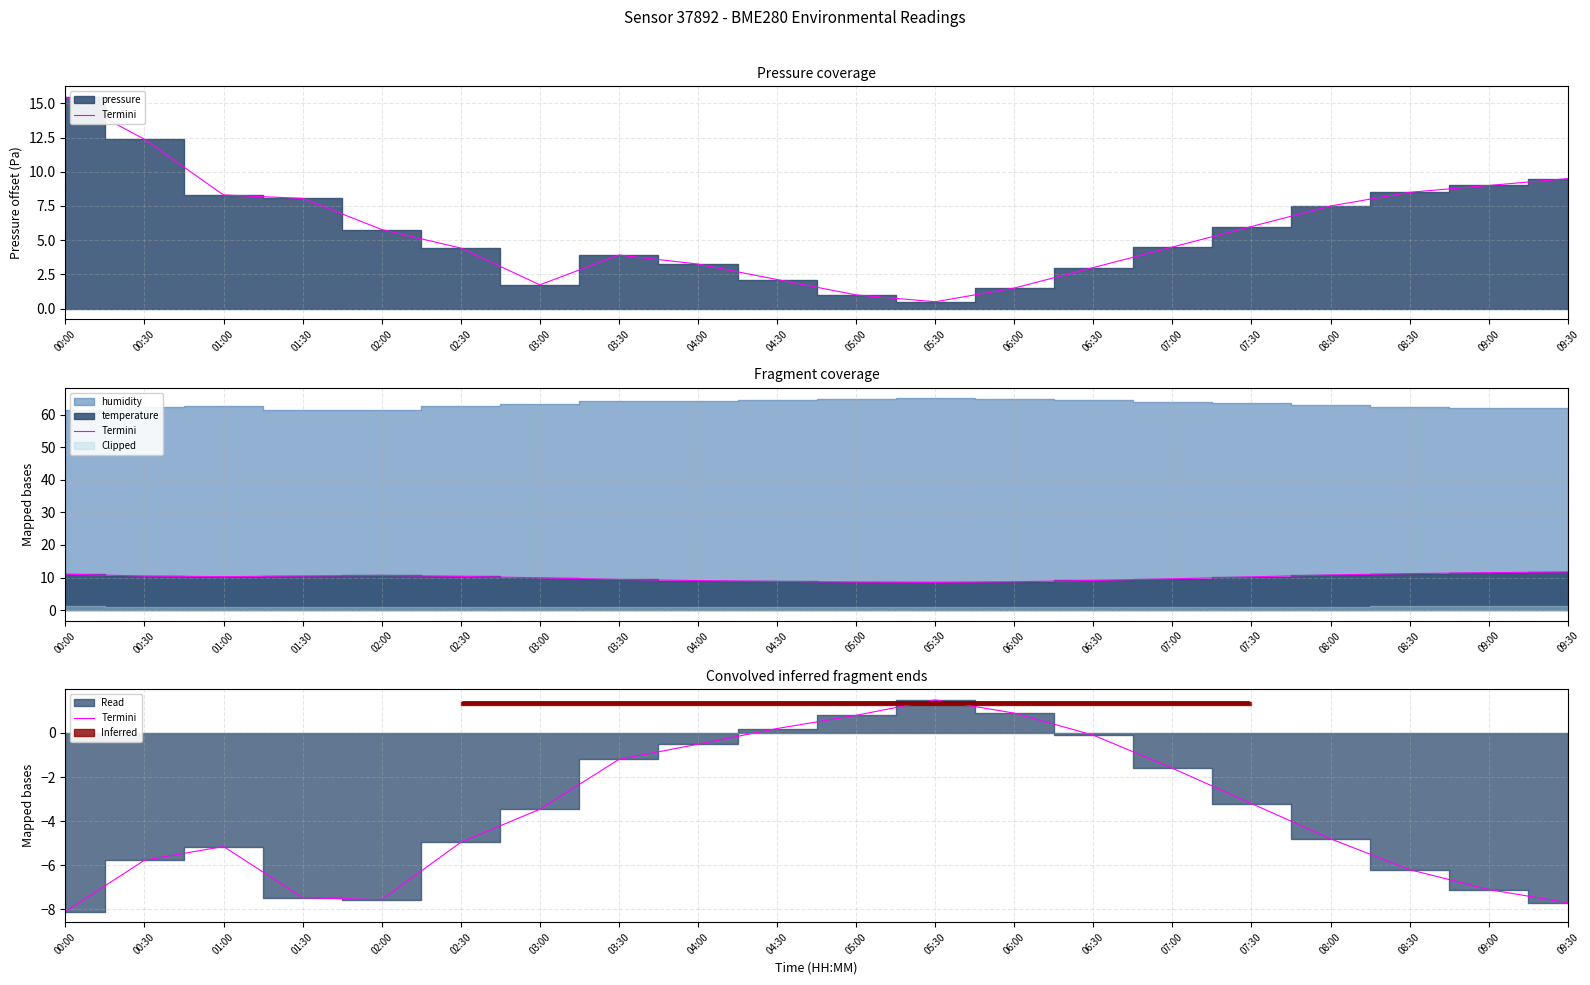

Reading right to left, list all the values displayed in this chart.

-7.7	-7.1	-6.2	-4.8	-3.2	-1.6	-0.1	0.9	1.5	0.8	0.2	-0.5	-1.2	-3.5	-5.0	-7.6	-7.5	-5.1	-5.8	-8.1